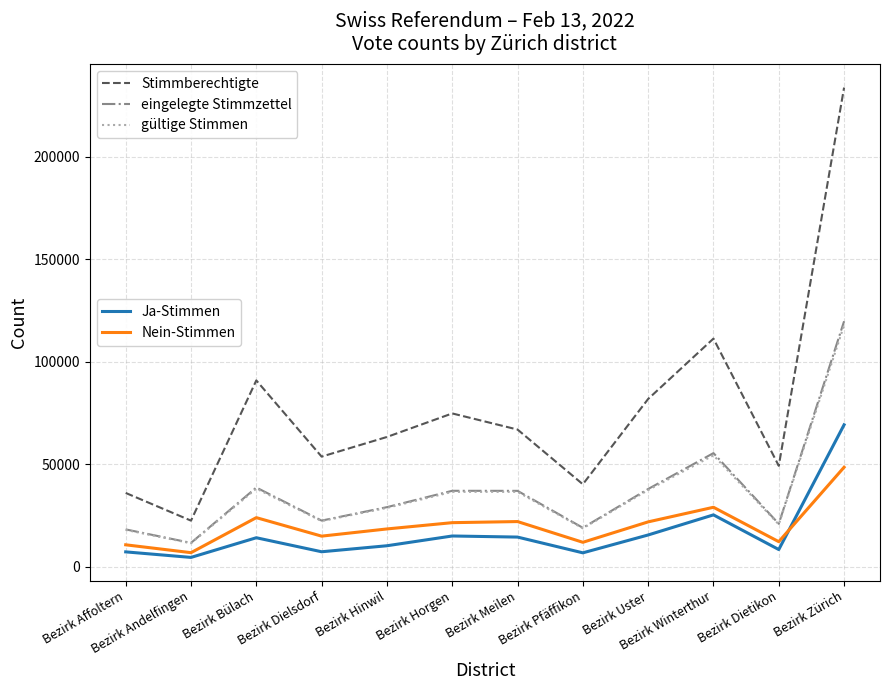

What is the difference between the highest and lowest values at Bezirk Affoltern?

28757